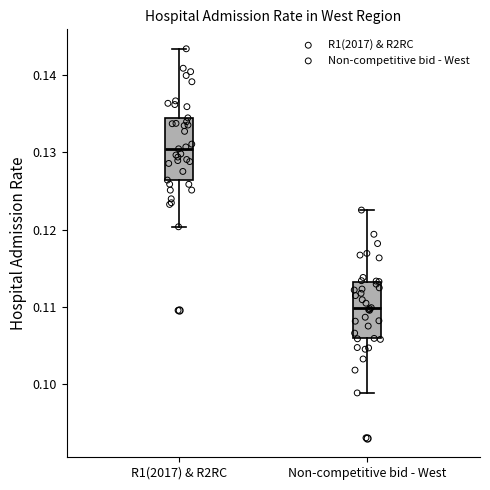

Reading left to right, transcribe this box plot: for each box, give where its median line is, the range the box spans, and where its two whiskers end, as read against the y-axis. The values are not printed on the chart, so give them approximately, as read against the axis.

R1(2017) & R2RC: median 0.130, box 0.126 to 0.134, whiskers 0.120 to 0.143
Non-competitive bid - West: median 0.110, box 0.106 to 0.113, whiskers 0.099 to 0.123